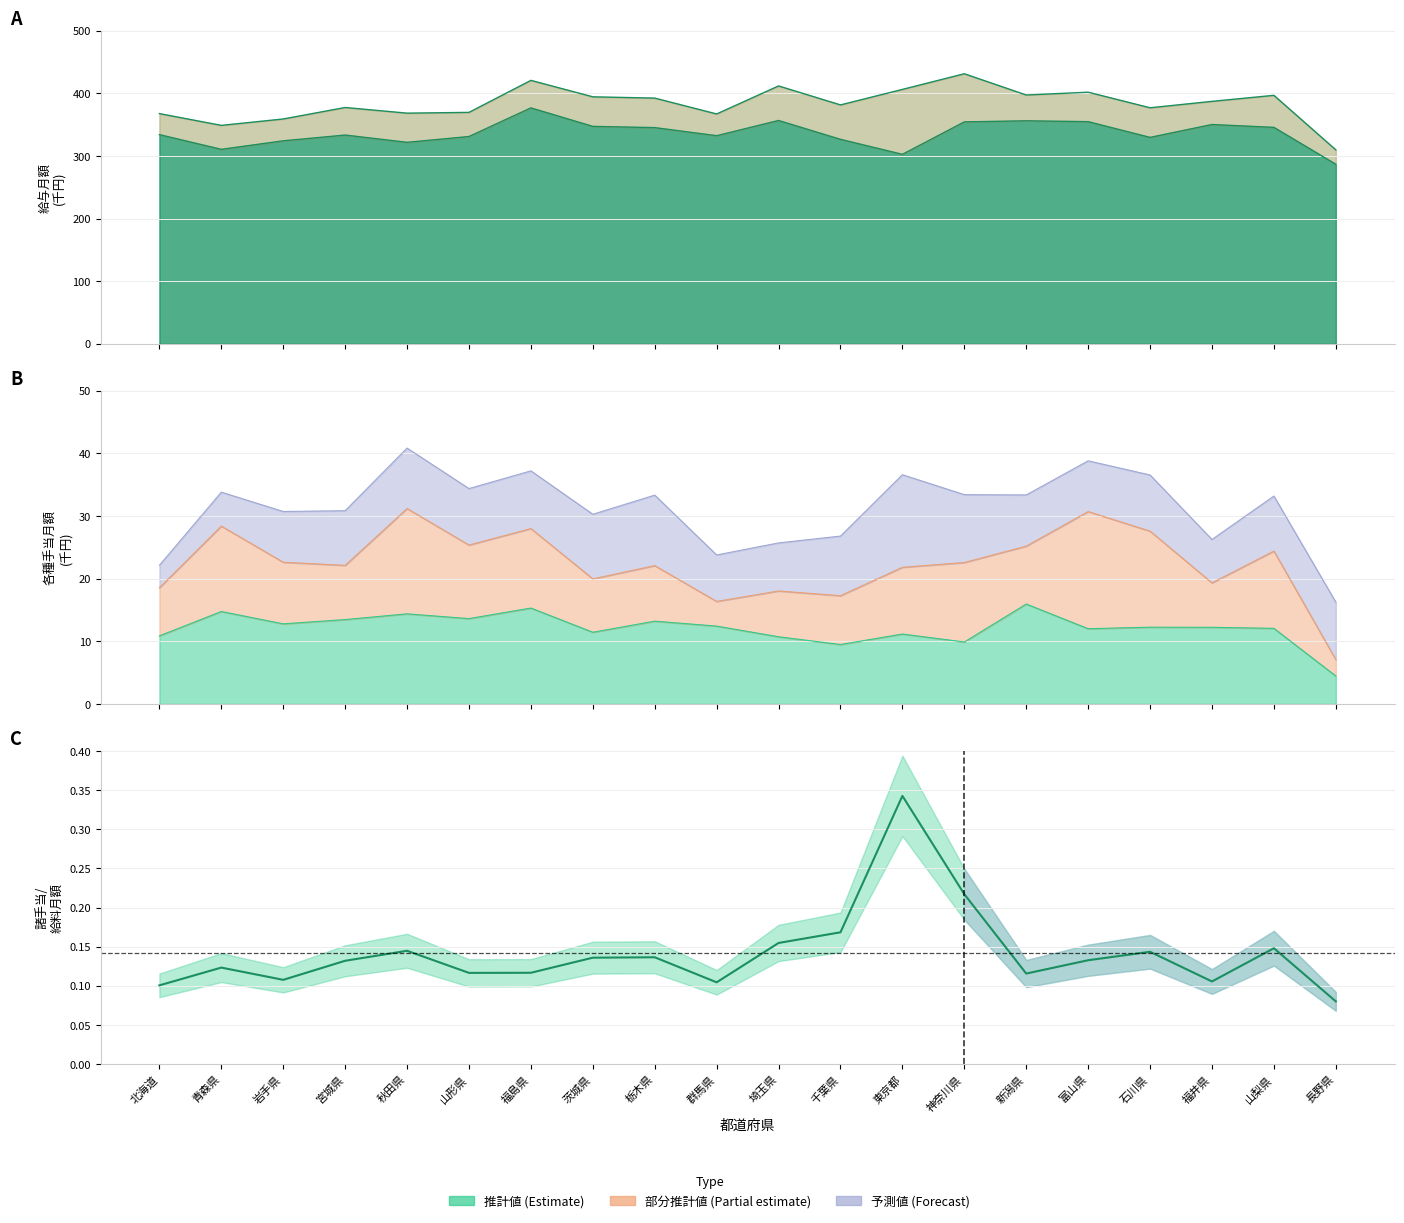

Where is the first local maximum?

青森県